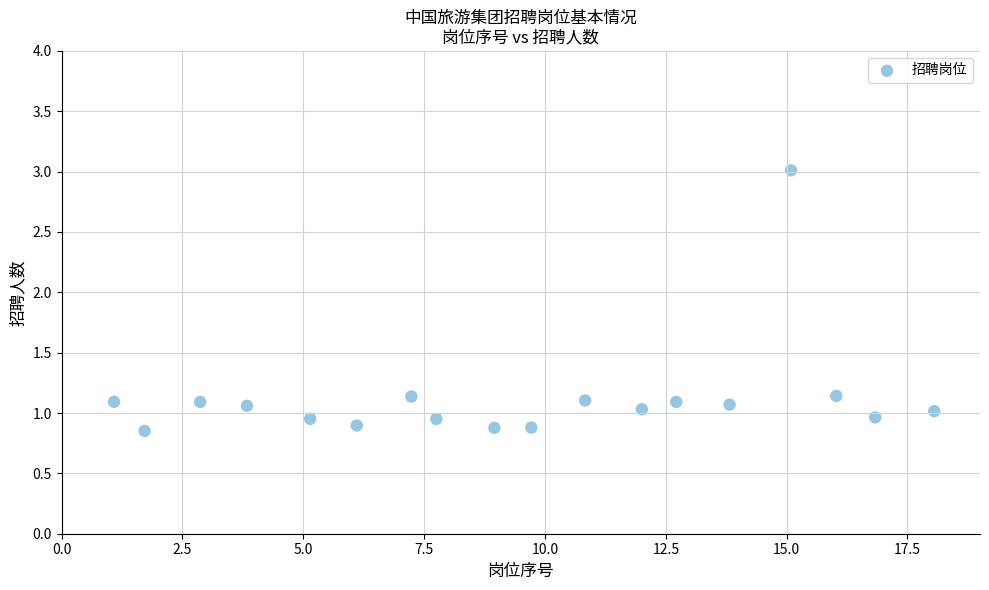

What is the range of Y values (max minus min)?

2.2